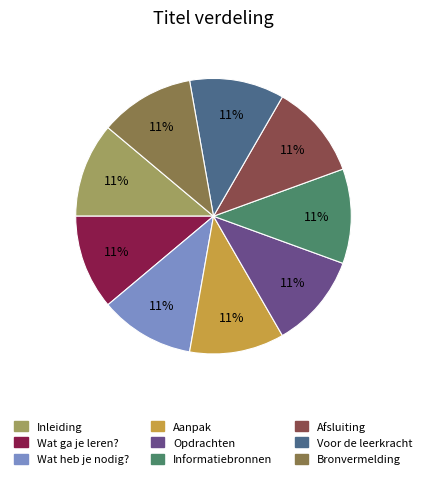

What percentage is the Inleiding slice, to the nearest percent?

11%